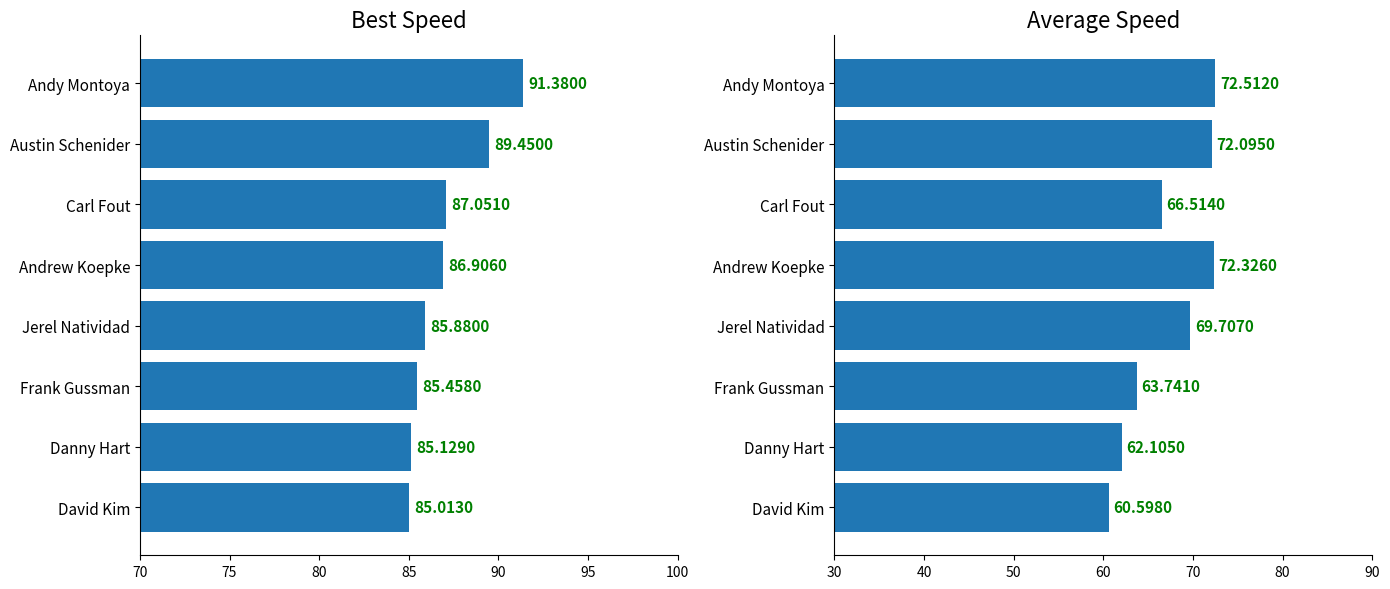

Which series changed the most between Andy Montoya and Austin Schenider?

Best Speed